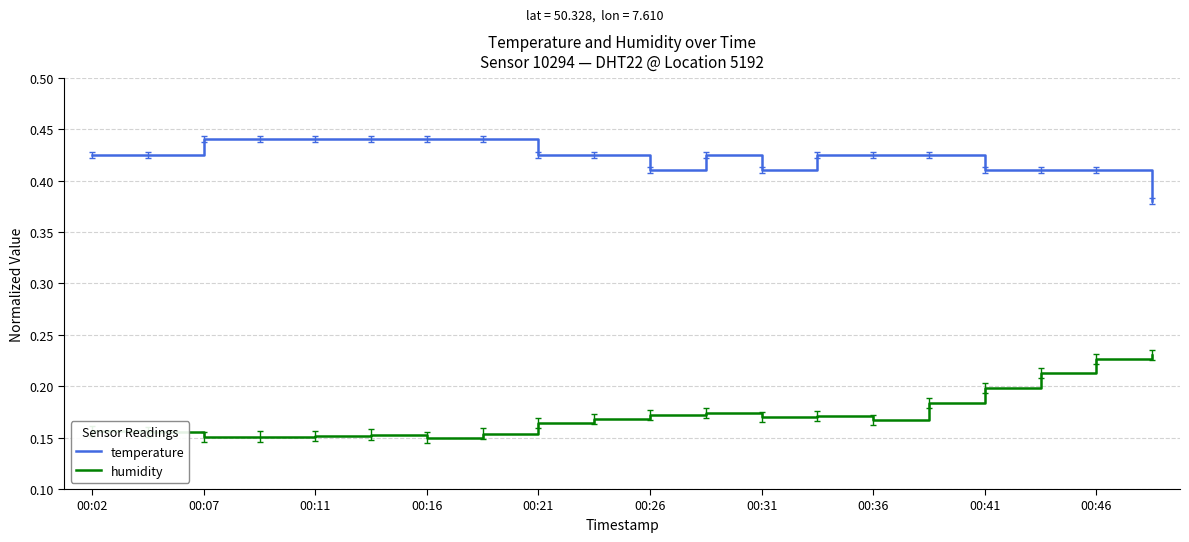

List the series in order of their peak value, lowest first.

humidity, temperature